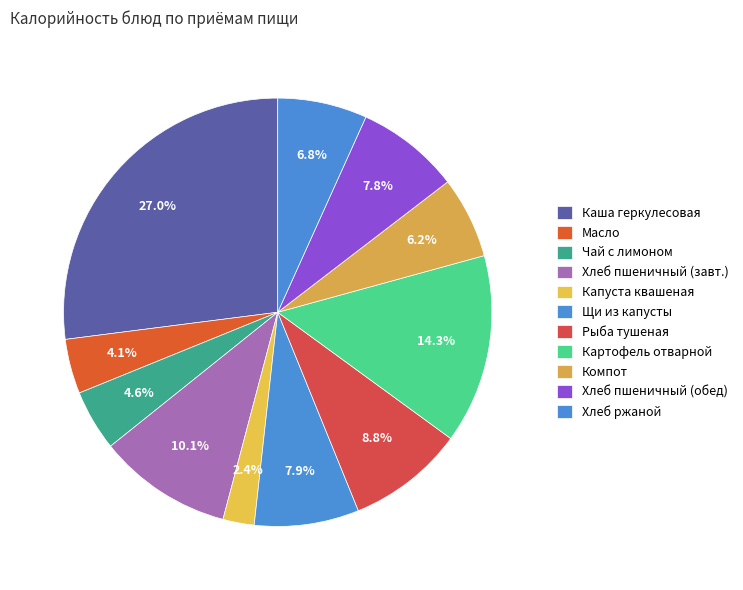

How many slices are in this pie chart?

11